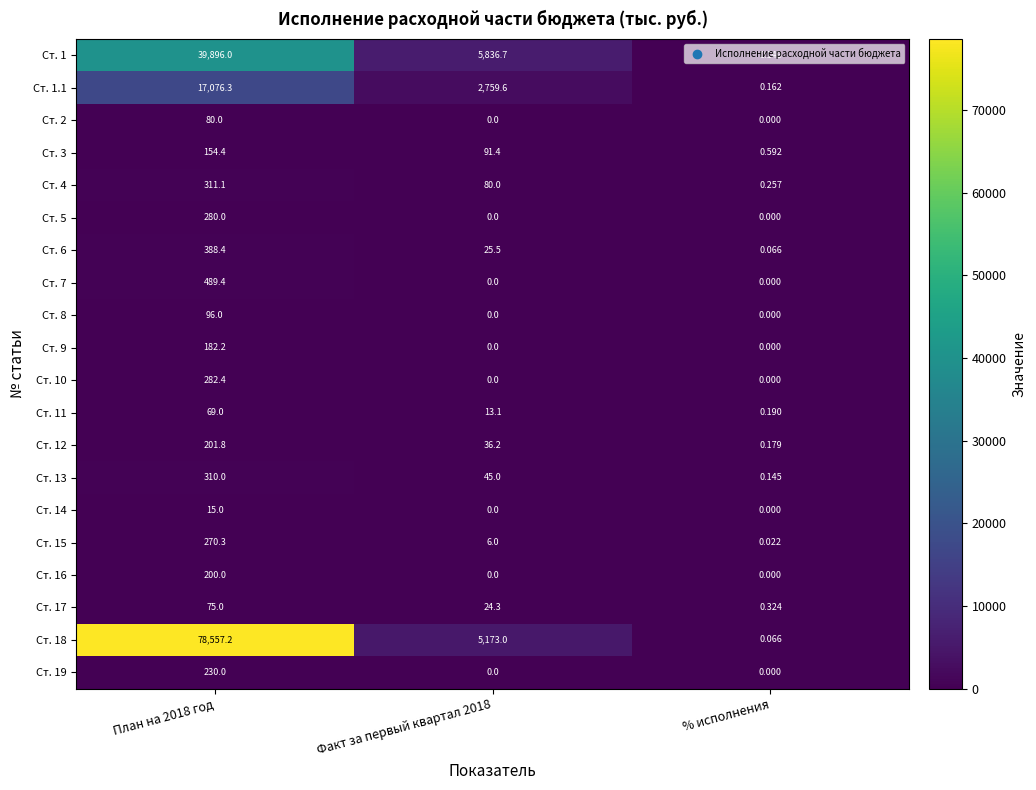

Is the value of Ст. 6 at План на 2018 год greater than the value of Ст. 14 at Факт за первый квартал 2018?

Yes